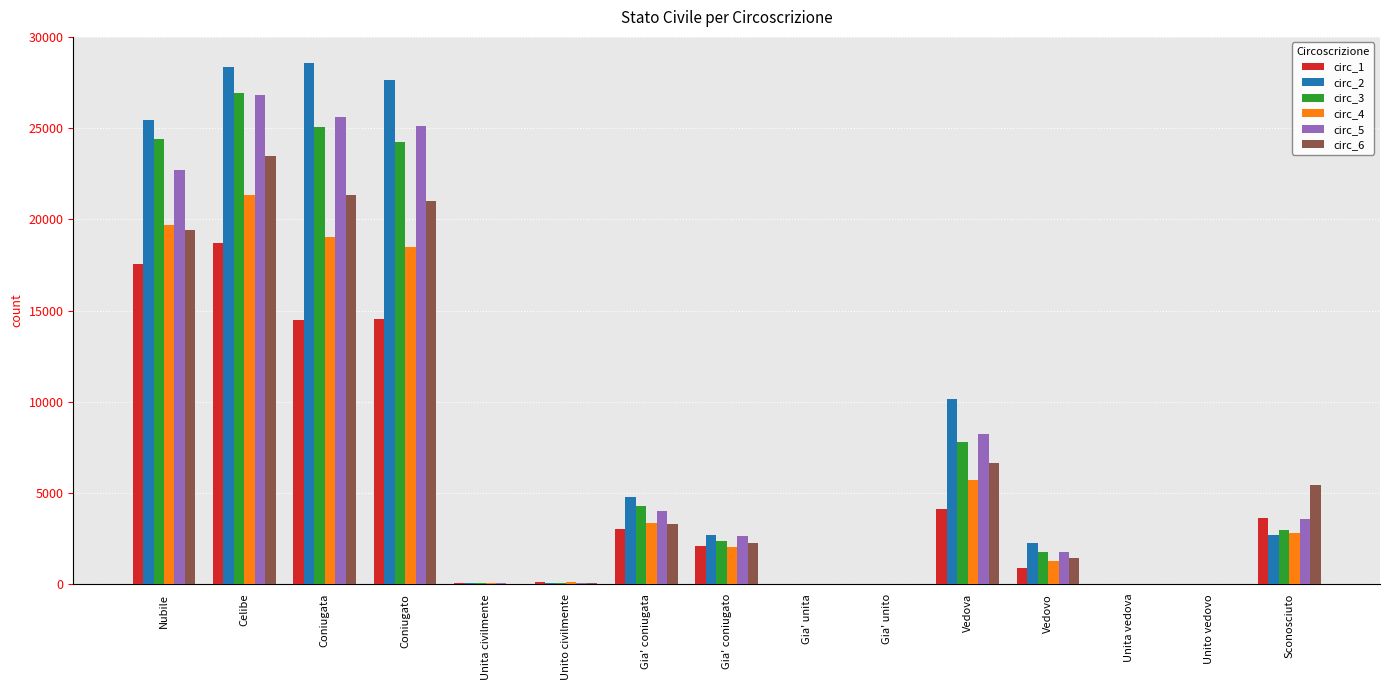

How many categories are shown in the chart?

15